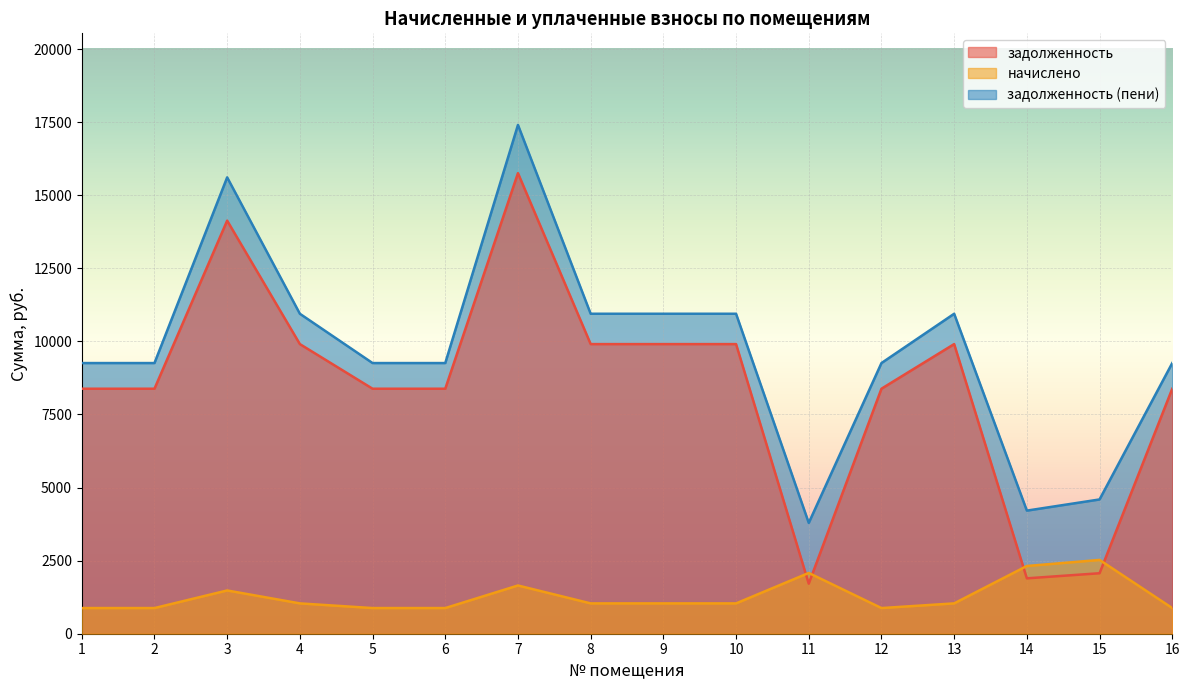

Rank the categories by задолженность value from lowest to highest.

11, 14, 15, 1, 2, 5, 6, 12, 16, 4, 8, 9, 10, 13, 3, 7